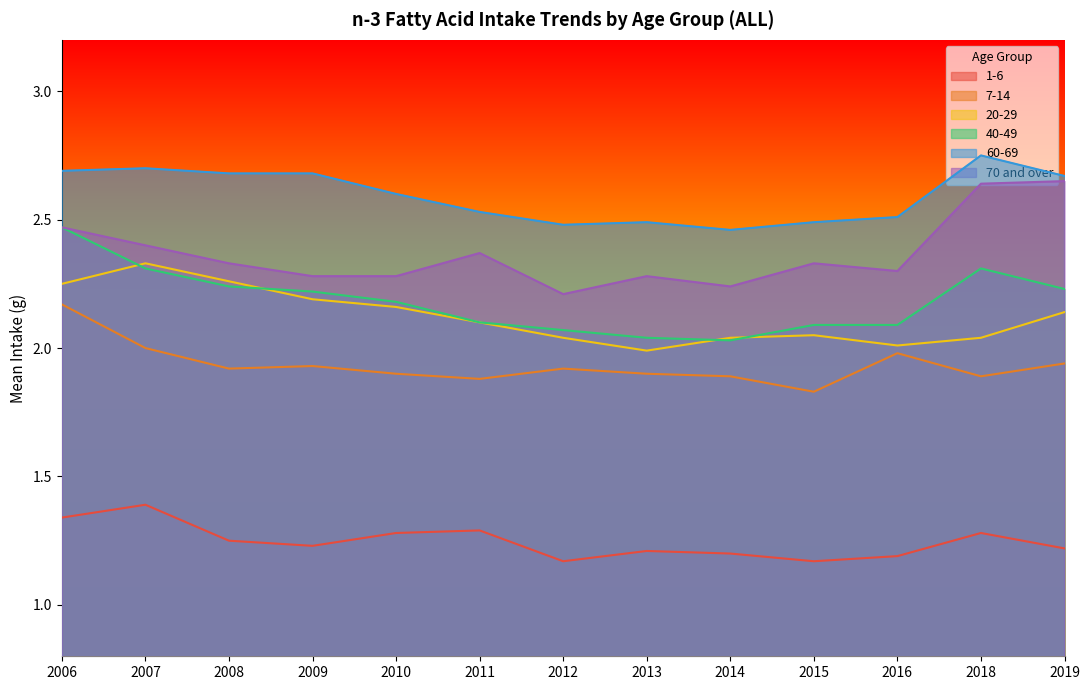

Is it true that 40-49 equals 3.4 at 2011?

False